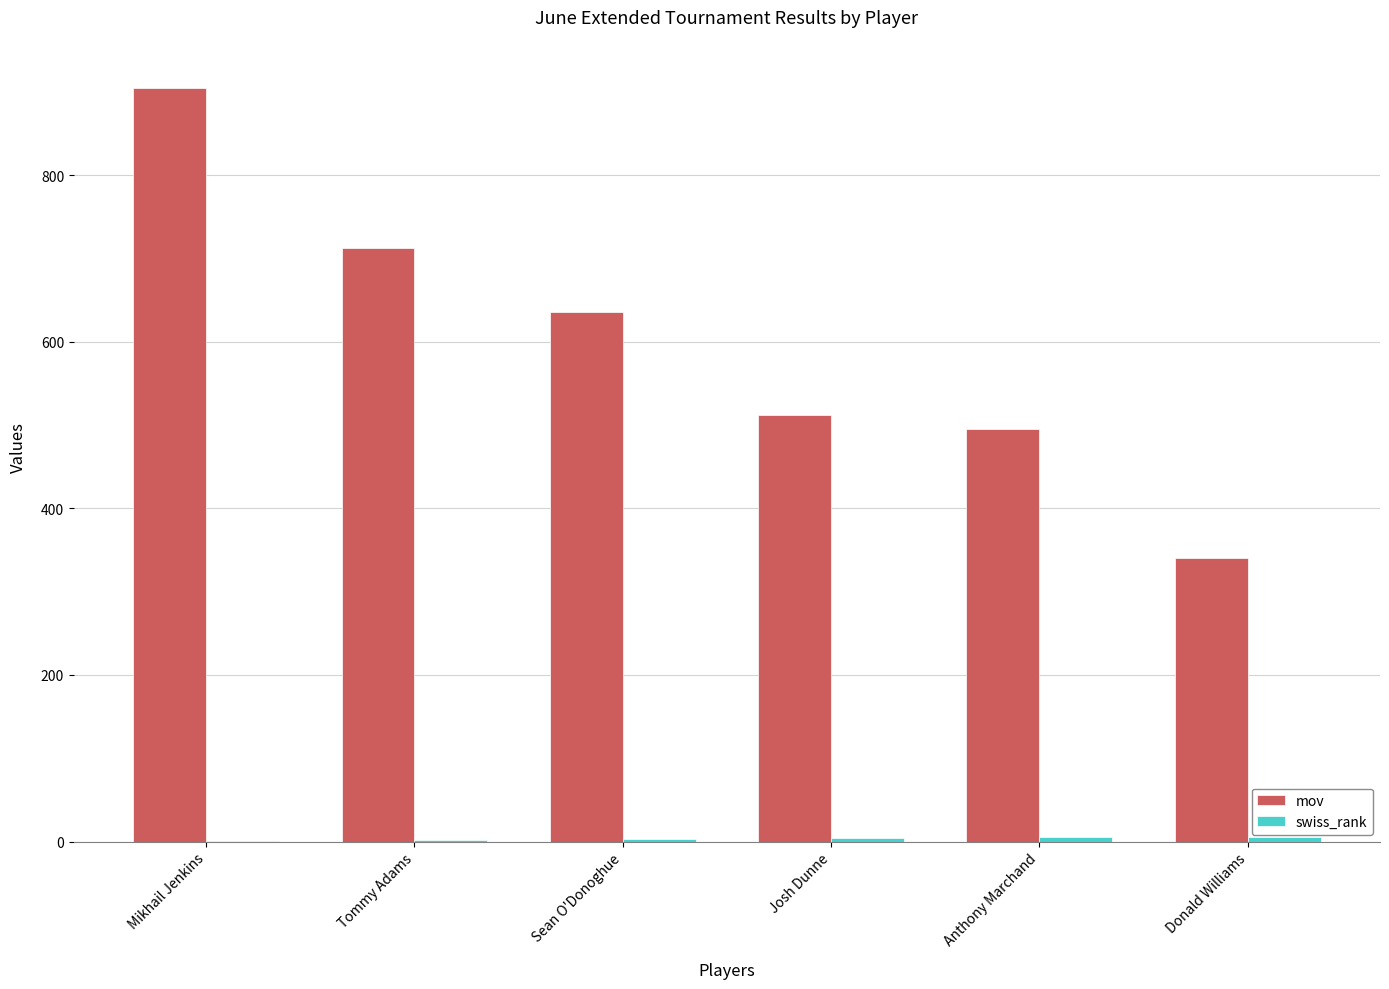

Which series has the largest total across all categories?

mov